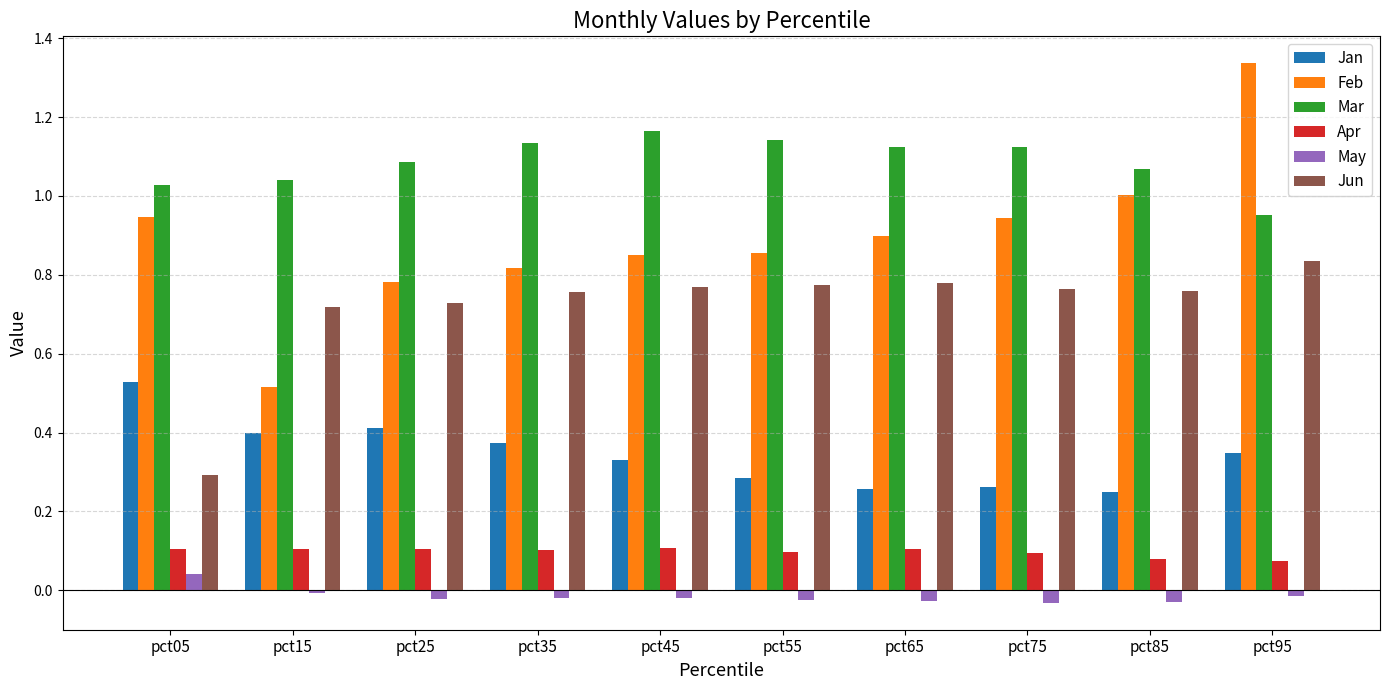

Which series has the largest total across all categories?

Mar